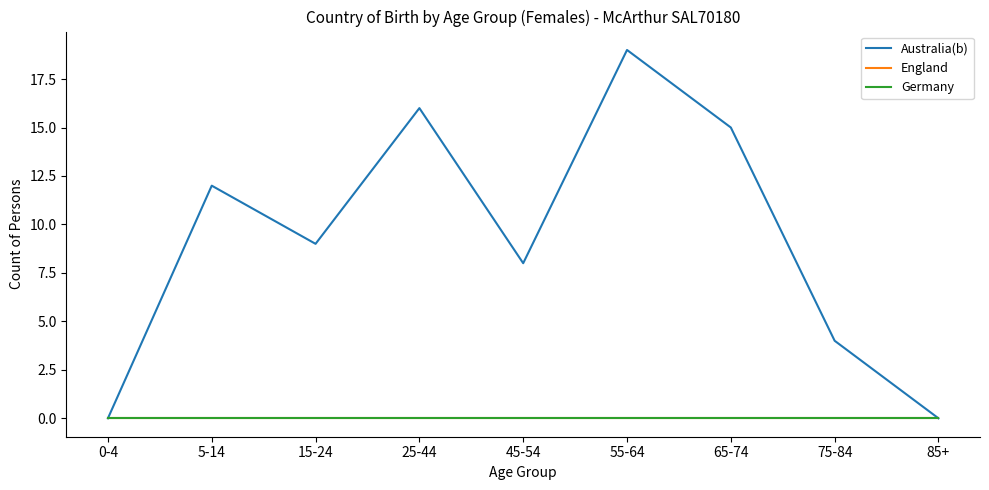

Does the chart have visible grid lines?

No